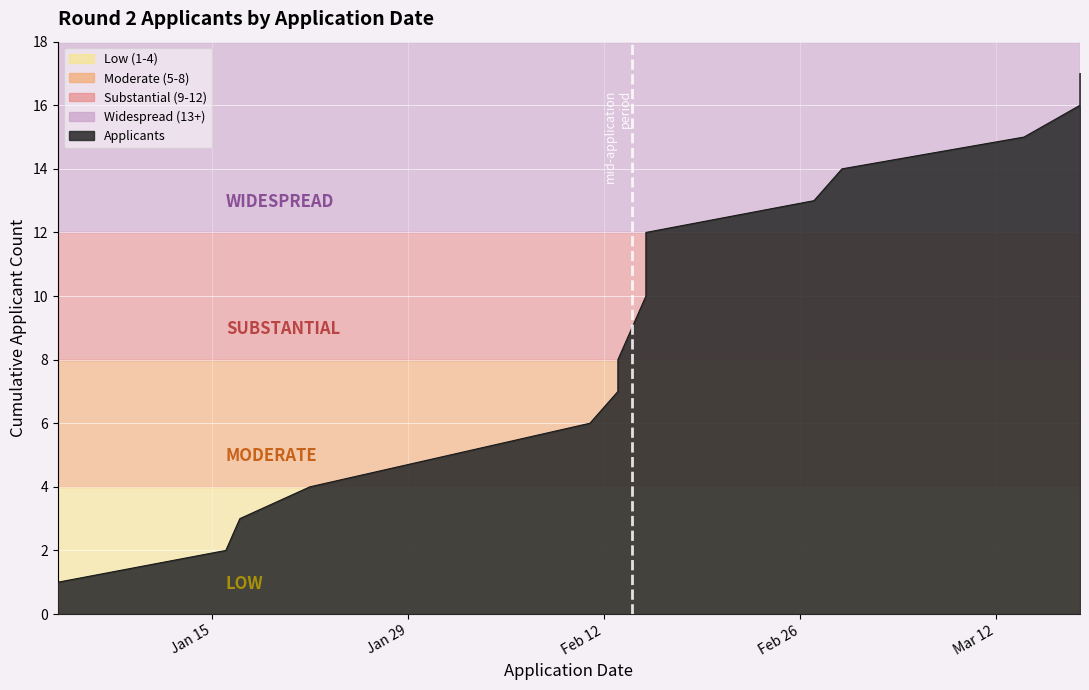

What is the approximate value at 2013-02-13, to the nearest 10?

10